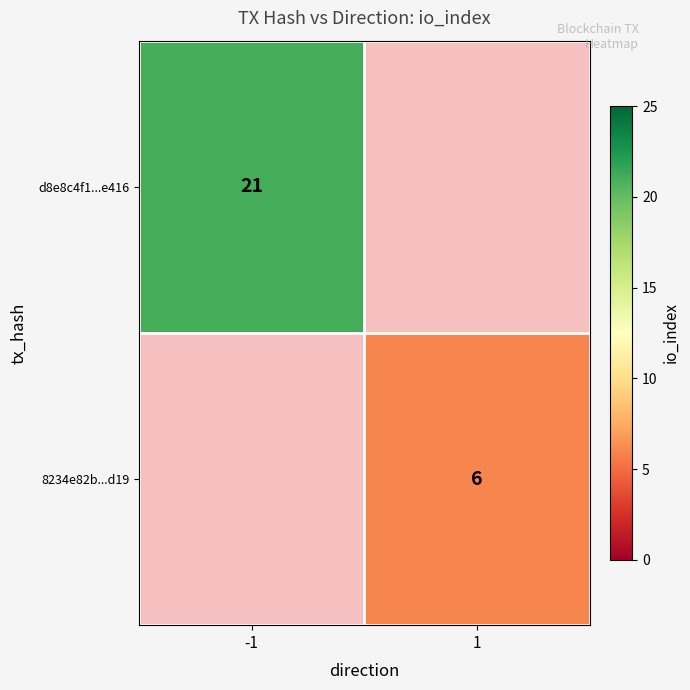

Which label corresponds to the smallest value in the chart?

1